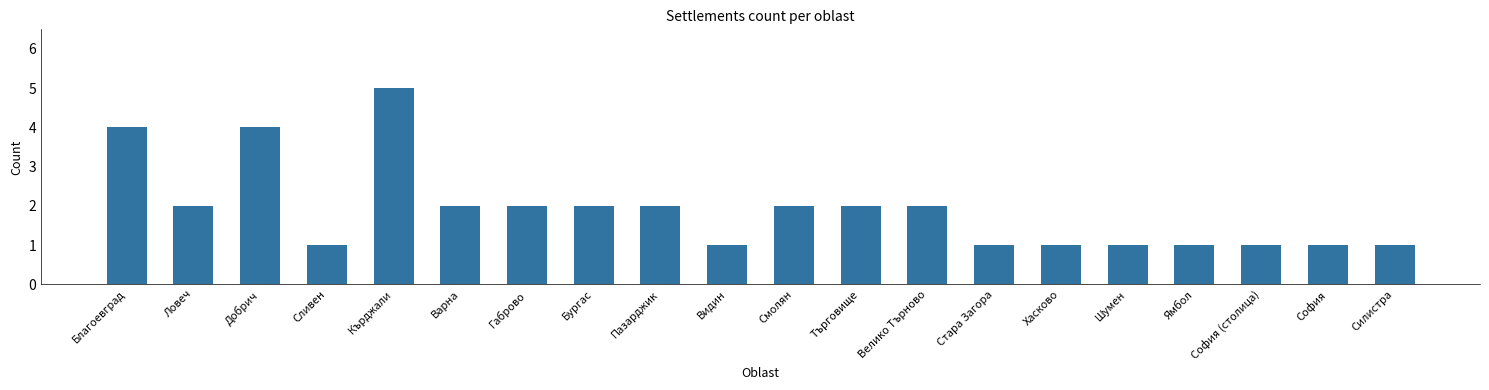

True or false: the data shows 3 at Пазарджик.

False